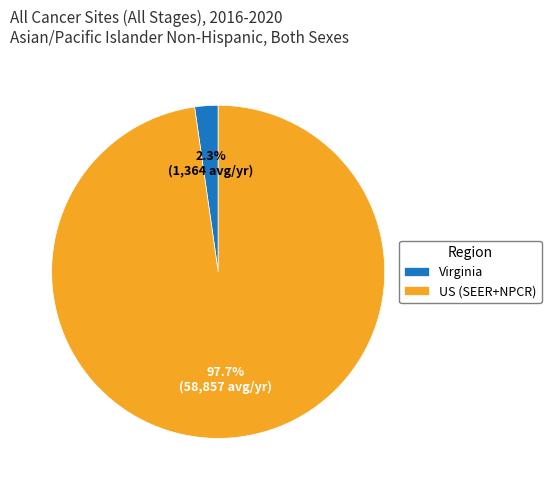

Which has a higher value, Virginia or US (SEER+NPCR)?

US (SEER+NPCR)